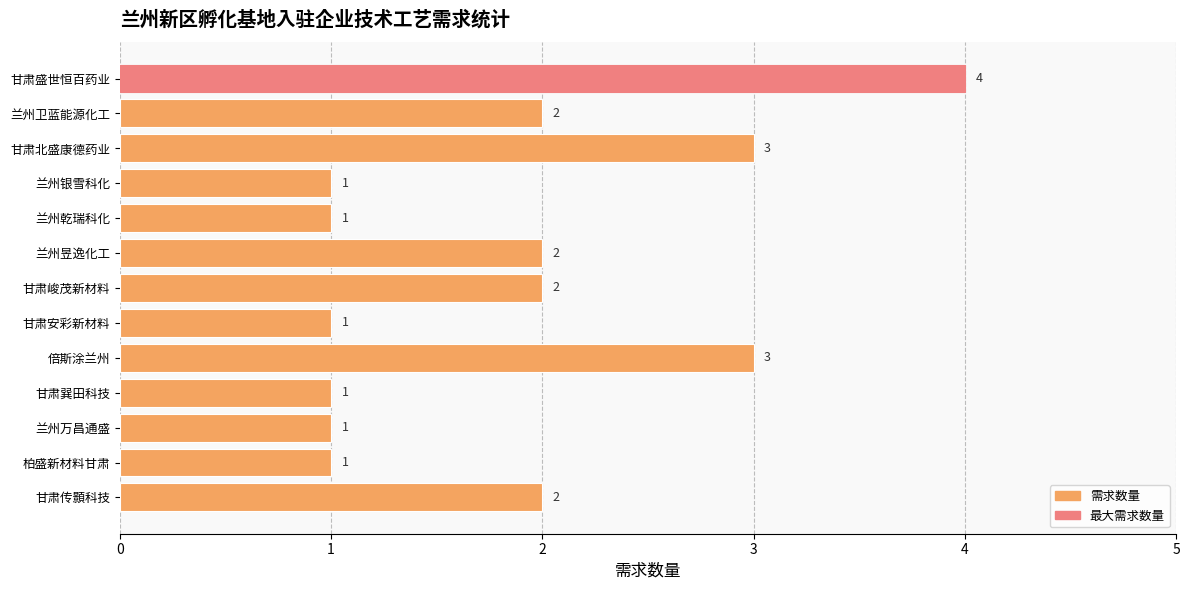

What is the smallest value displayed?

1